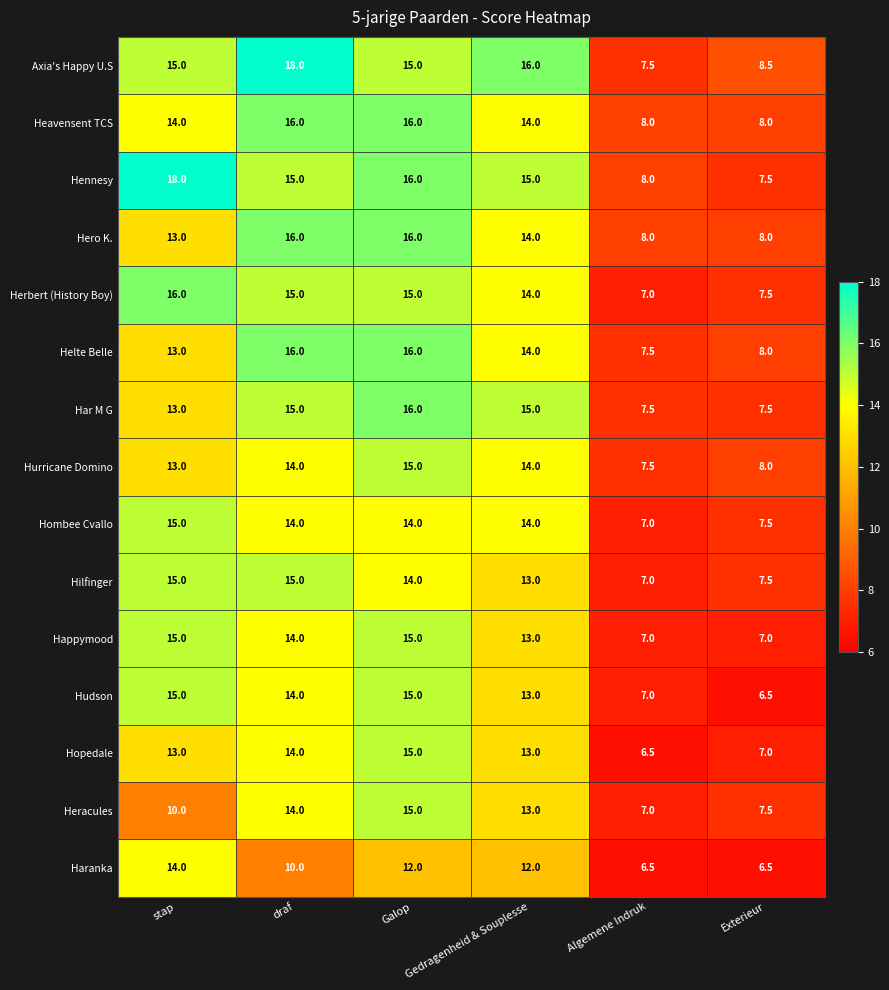

What is the highest value of the Hero K. series?

16.0